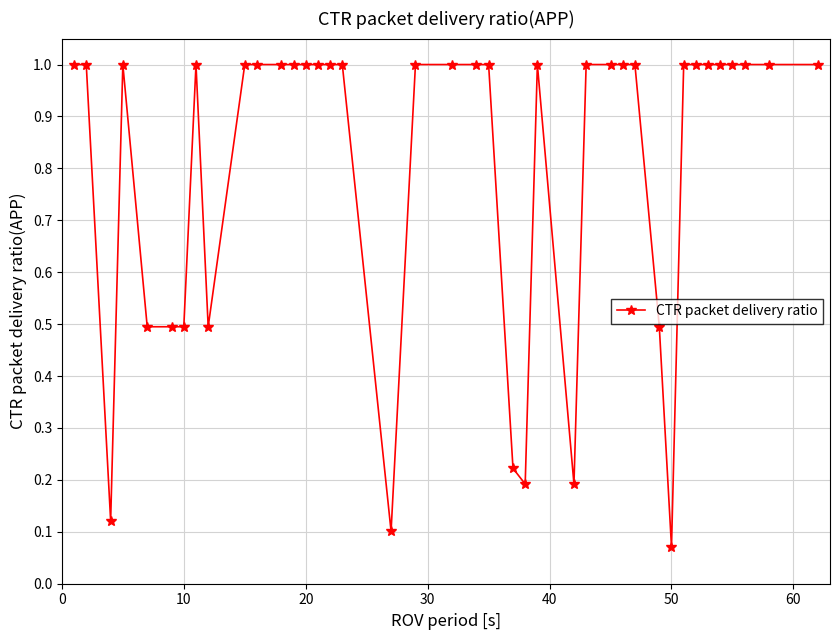

What is the greatest value displayed?

1.0